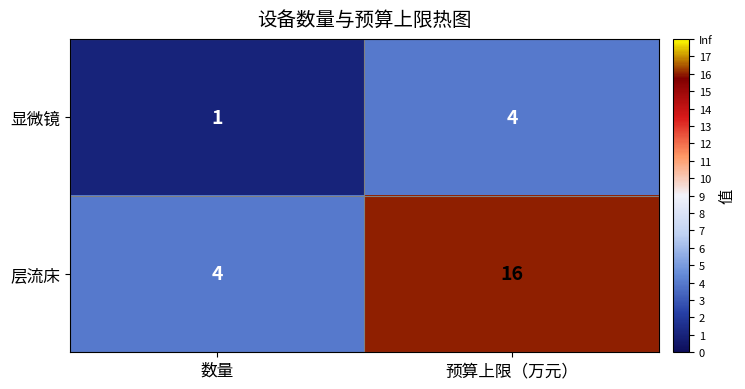

Rank the series at 数量 from lowest to highest value.

显微镜, 层流床